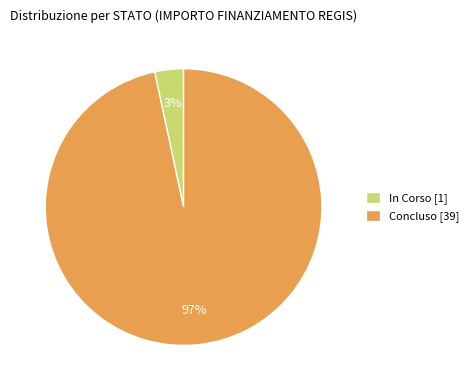

Which has a higher value, In Corso [1] or Concluso [39]?

Concluso [39]